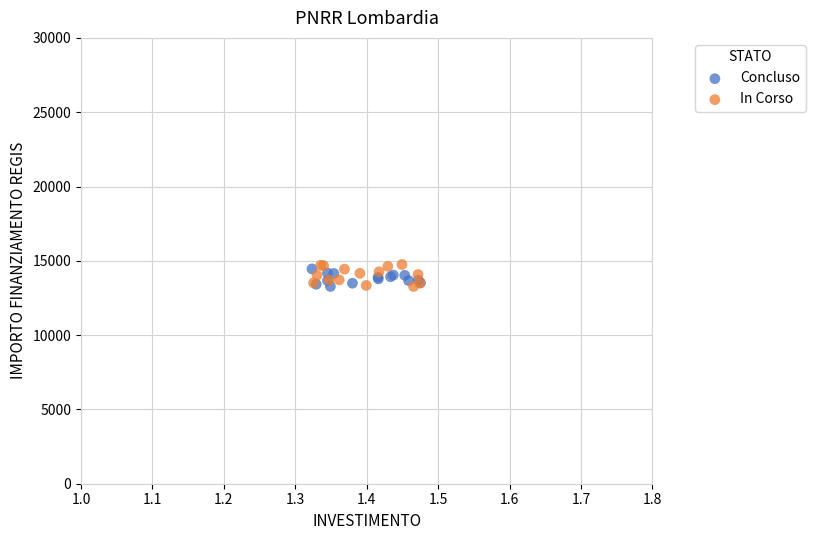

Which series reaches the maximum Y coordinate?

In Corso